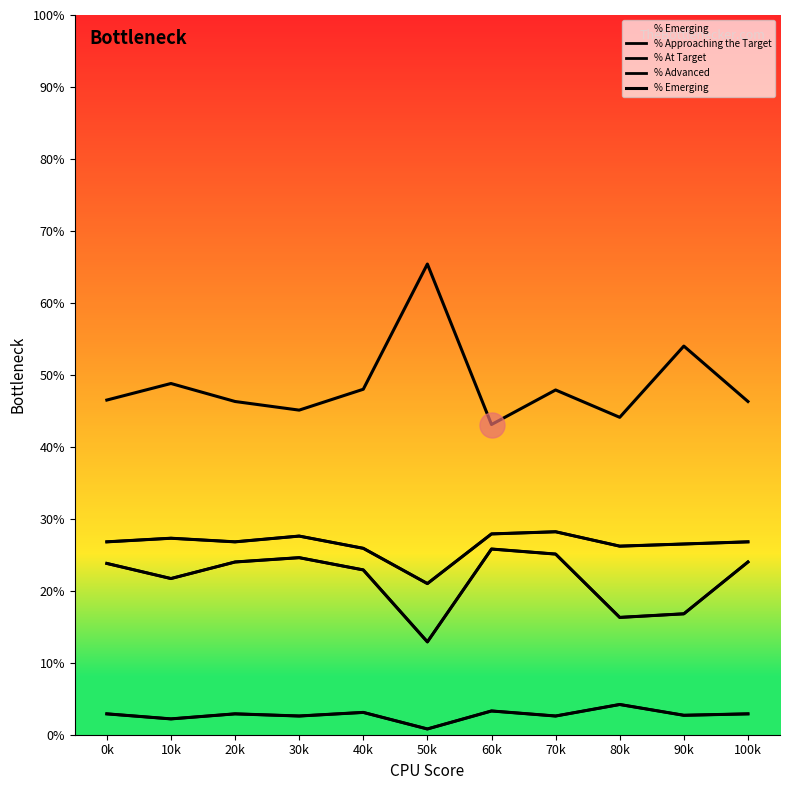

Reading right to left, what are all the values shown in this chart?

% Emerging: 100k=0.5	90k=0.5	80k=0.4	70k=0.5	60k=0.4	50k=0.7	40k=0.5	30k=0.5	20k=0.5	10k=0.5	0k=0.5
% Approaching the Target: 100k=0.3	90k=0.3	80k=0.3	70k=0.3	60k=0.3	50k=0.2	40k=0.3	30k=0.3	20k=0.3	10k=0.3	0k=0.3
% At Target: 100k=0.2	90k=0.2	80k=0.2	70k=0.3	60k=0.3	50k=0.1	40k=0.2	30k=0.2	20k=0.2	10k=0.2	0k=0.2
% Advanced: 100k=0.0	90k=0.0	80k=0.0	70k=0.0	60k=0.0	50k=0.0	40k=0.0	30k=0.0	20k=0.0	10k=0.0	0k=0.0